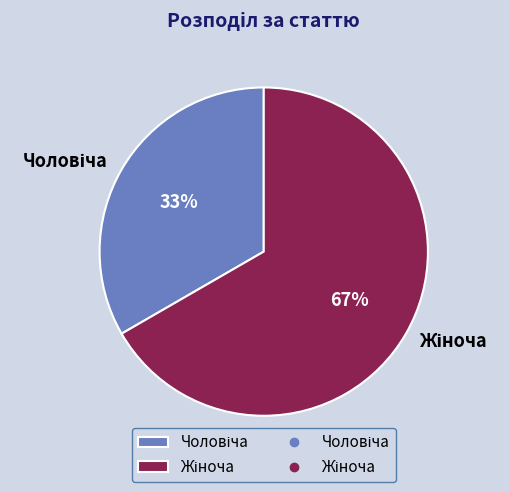

Is there any slice that represents more than half of the pie?

Yes